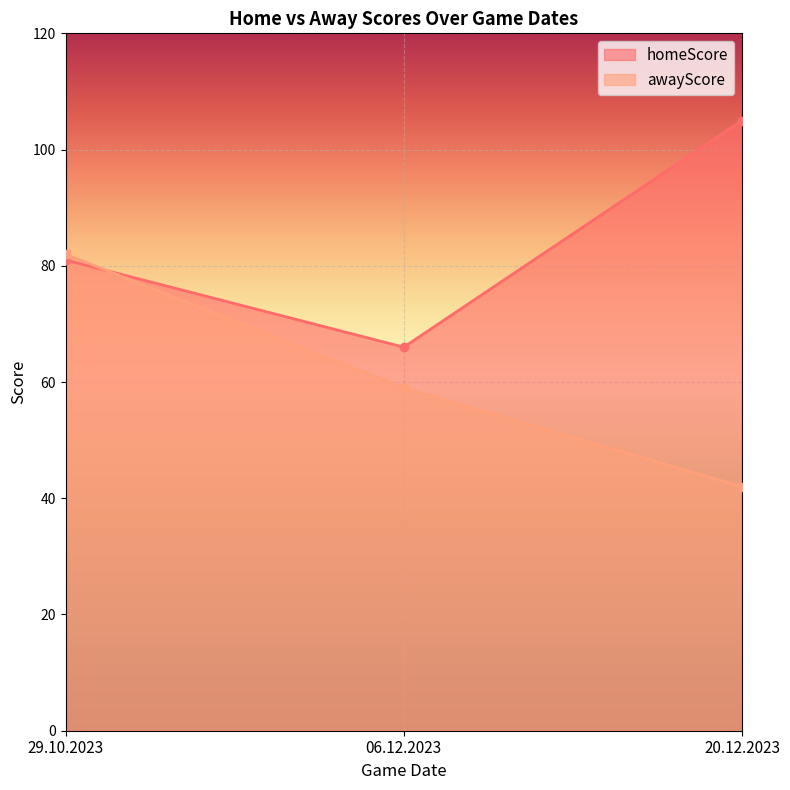

Reading left to right, what are all the values shown in this chart?

homeScore: 29.10.2023=81	06.12.2023=66	20.12.2023=105
awayScore: 29.10.2023=82	06.12.2023=59	20.12.2023=42